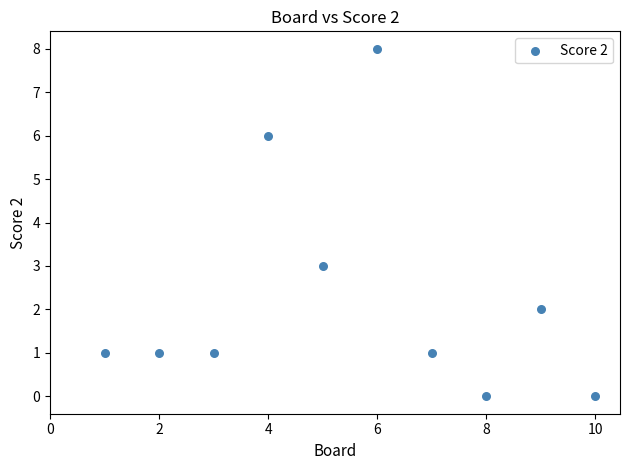

What Y value in the scatter plot is closest to 4?

3